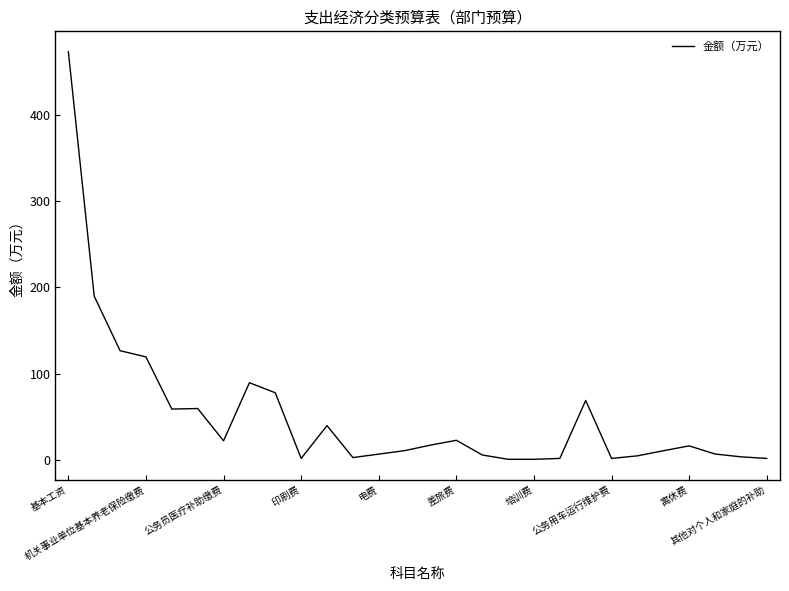

What is the maximum value shown in the chart?

472.8